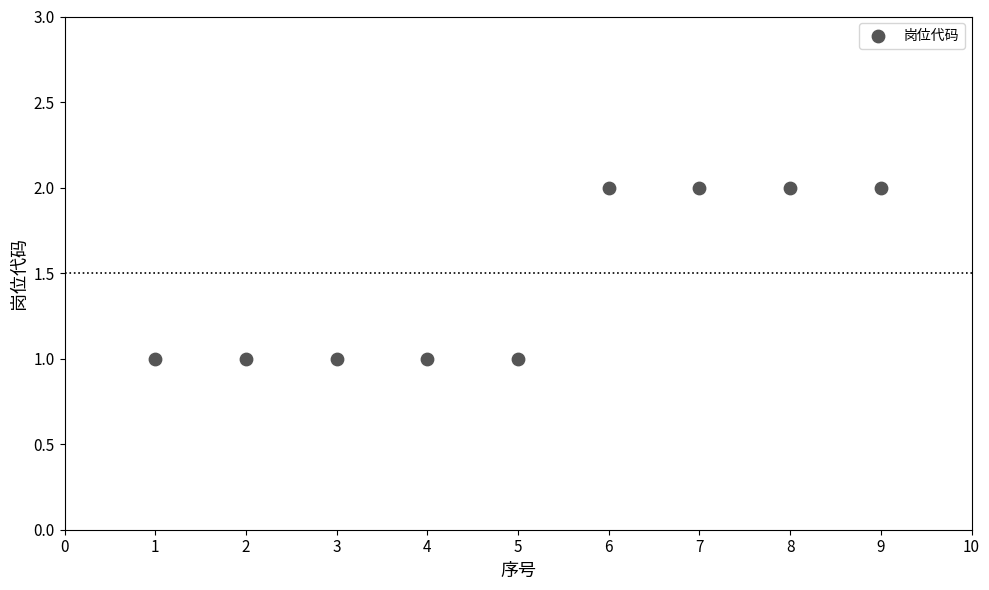

What is the average X value?

5